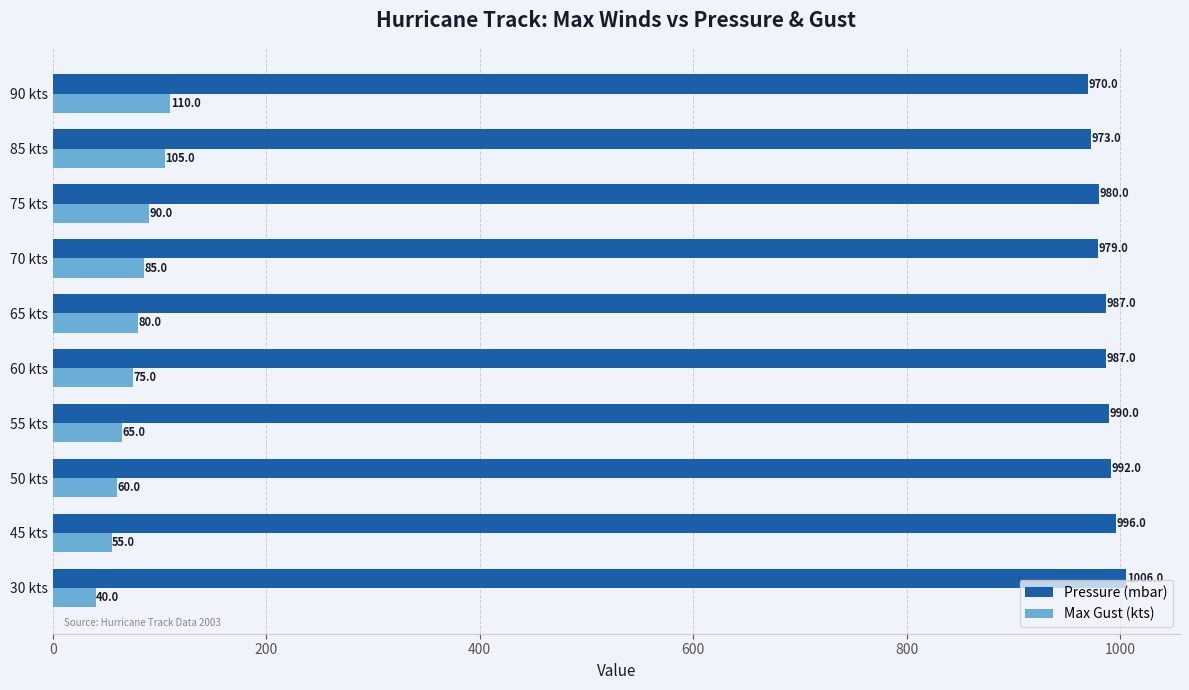

The value of Max Gust (kts) at 60 kts is 25. True or false?

False